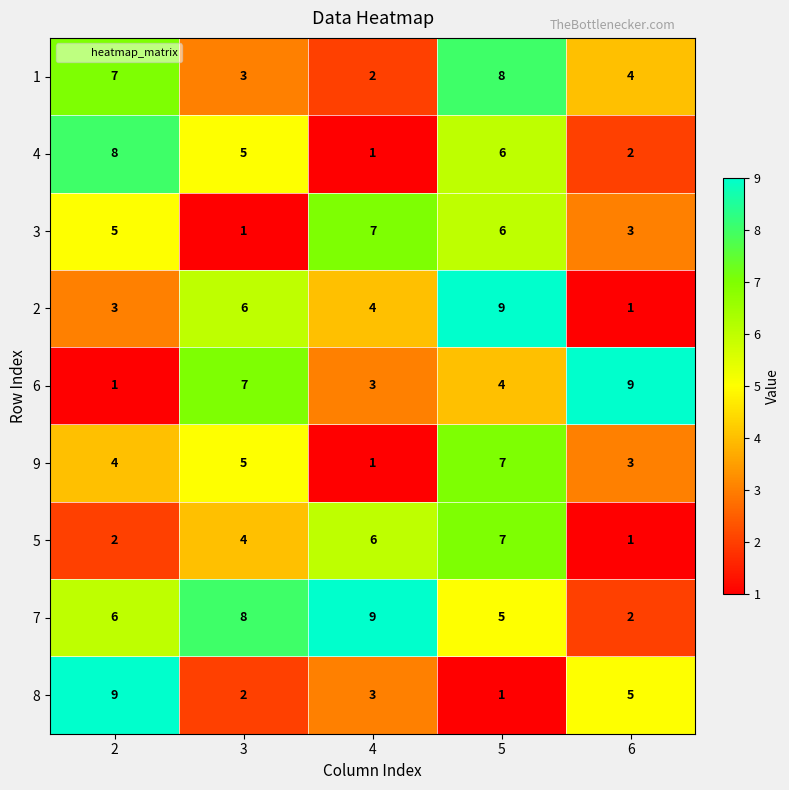

What is the difference between the highest and lowest values at 5?

8